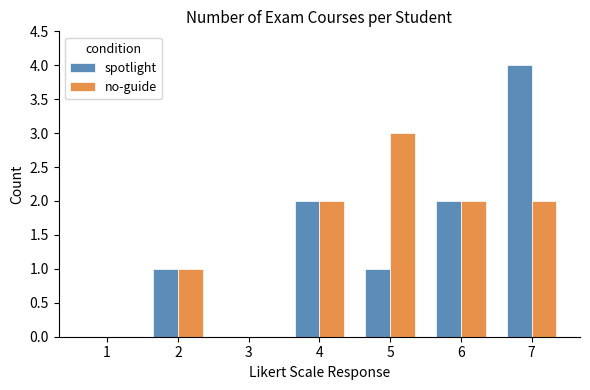

What is the total value across all series at 5?

4